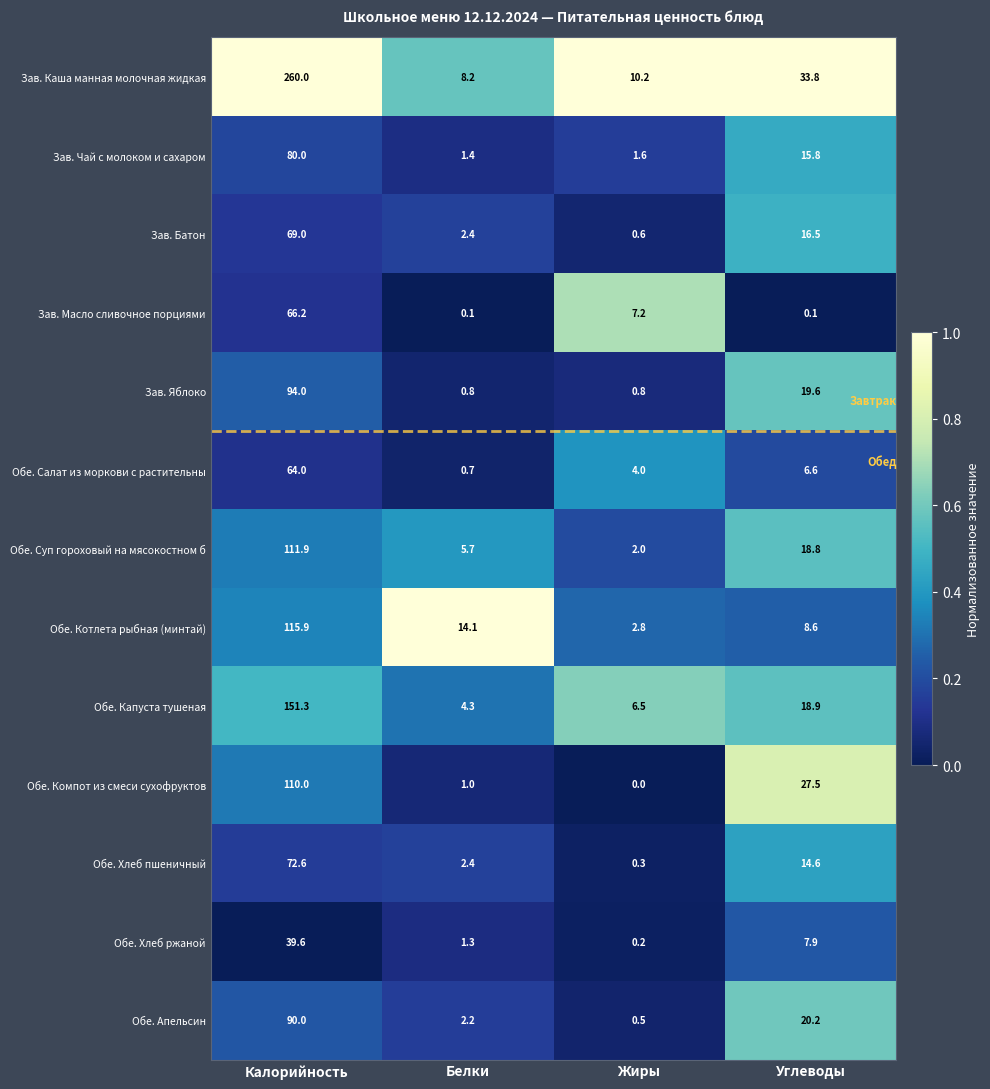

What is the difference between the highest and lowest values at Белки?

14.0